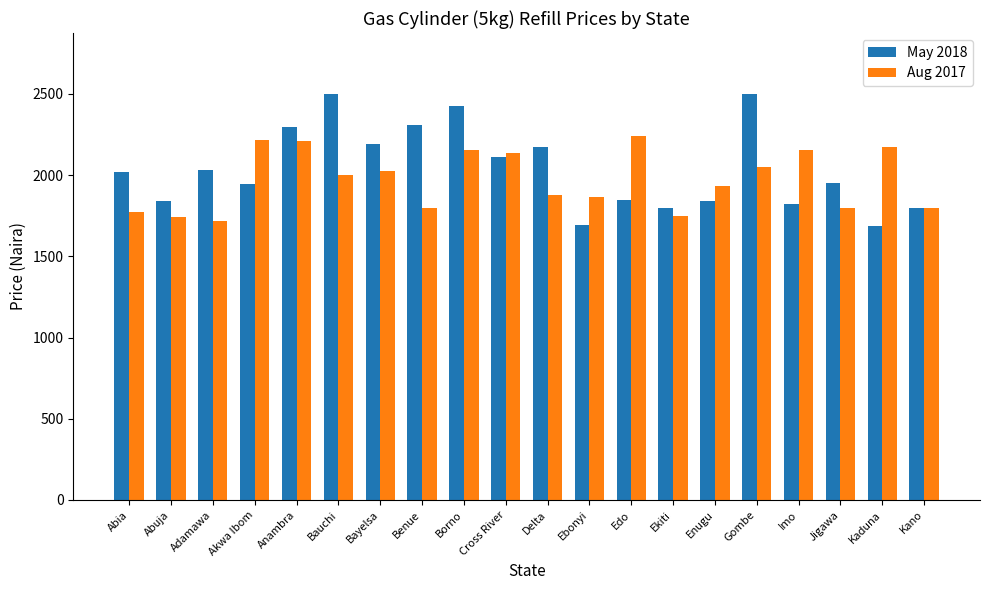

Where is May 2018 nearest to the value 2093?

Cross River